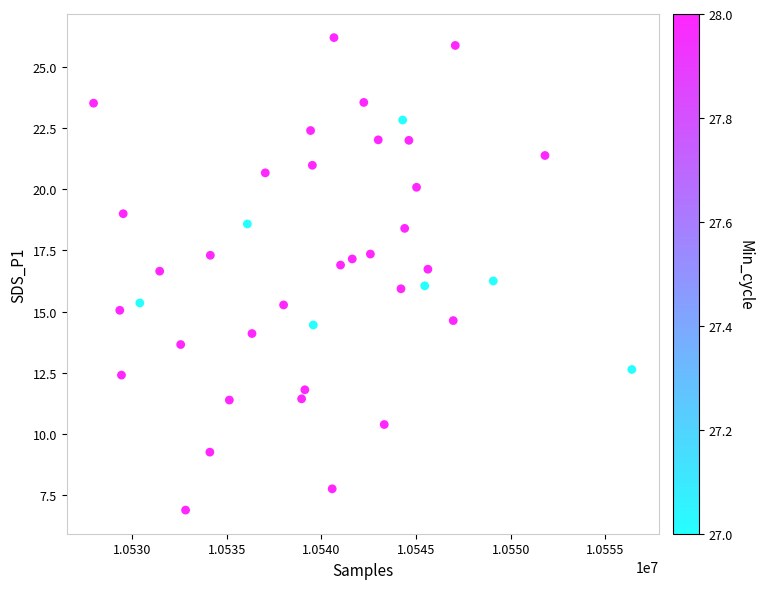

What is the range of X values (max minus min)?

28435.0